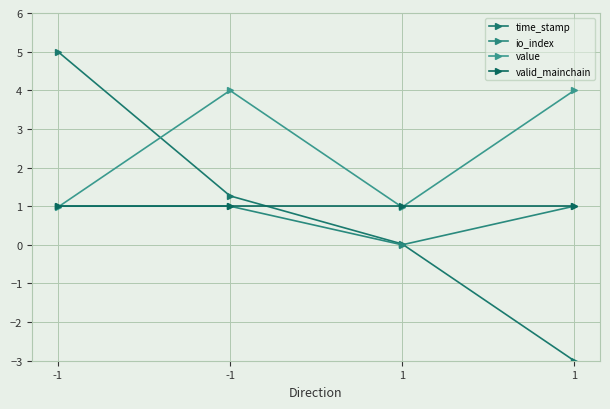

Does the chart have visible grid lines?

Yes